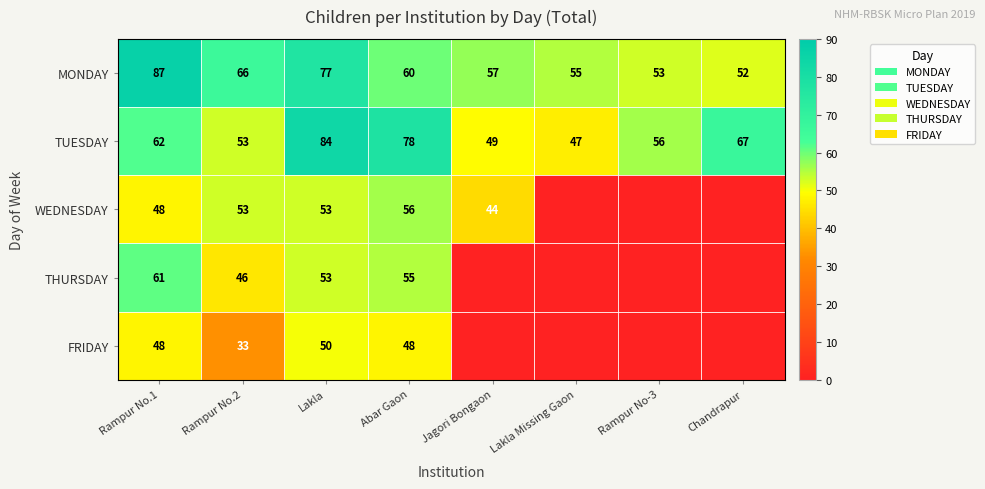

Which category has the highest value in the MONDAY series?

Rampur No.1